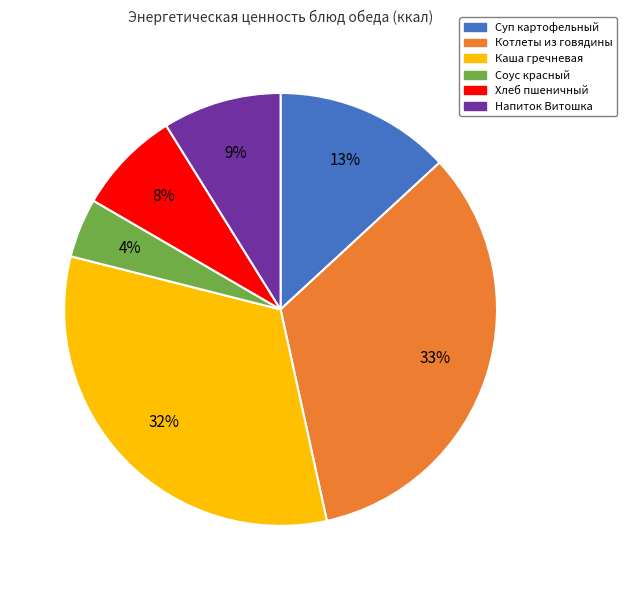

Is it true that Котлеты из говядины is 21% of the pie?

False